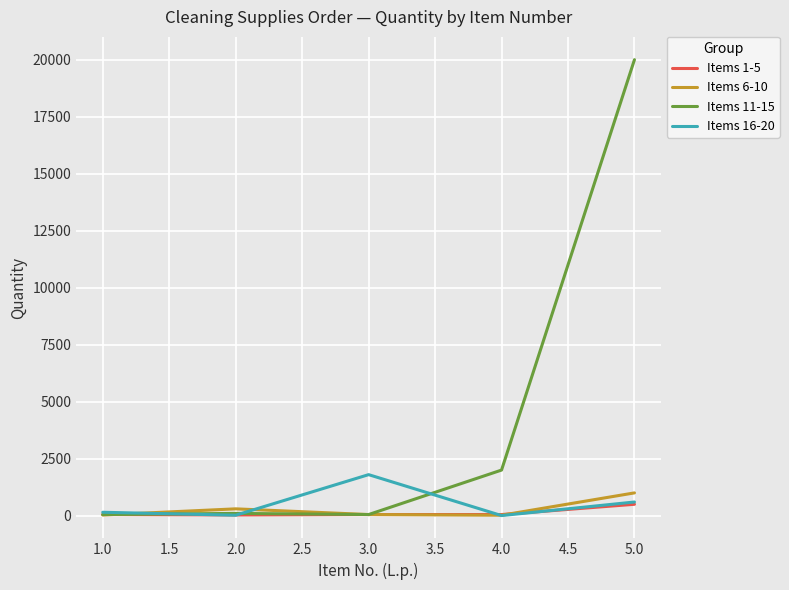

Is the value of Items 11-15 at 5.0 greater than the value of Items 6-10 at 3.0?

Yes